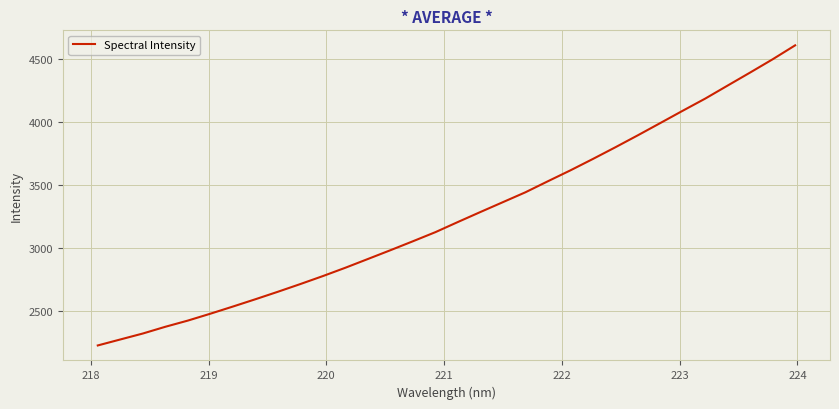

Reading left to right, list all the values displayed in this chart.

2224.2	2271.7	2319.1	2372.7	2421.9	2476.7	2533.5	2591.6	2651.2	2712.6	2775.9	2842.2	2911.7	2981.4	3052.6	3125.0	3205.8	3285.1	3363.5	3441.9	3529.7	3616.2	3706.8	3799.7	3895.0	3992.4	4090.5	4187.0	4290.8	4394.3	4499.5	4610.2